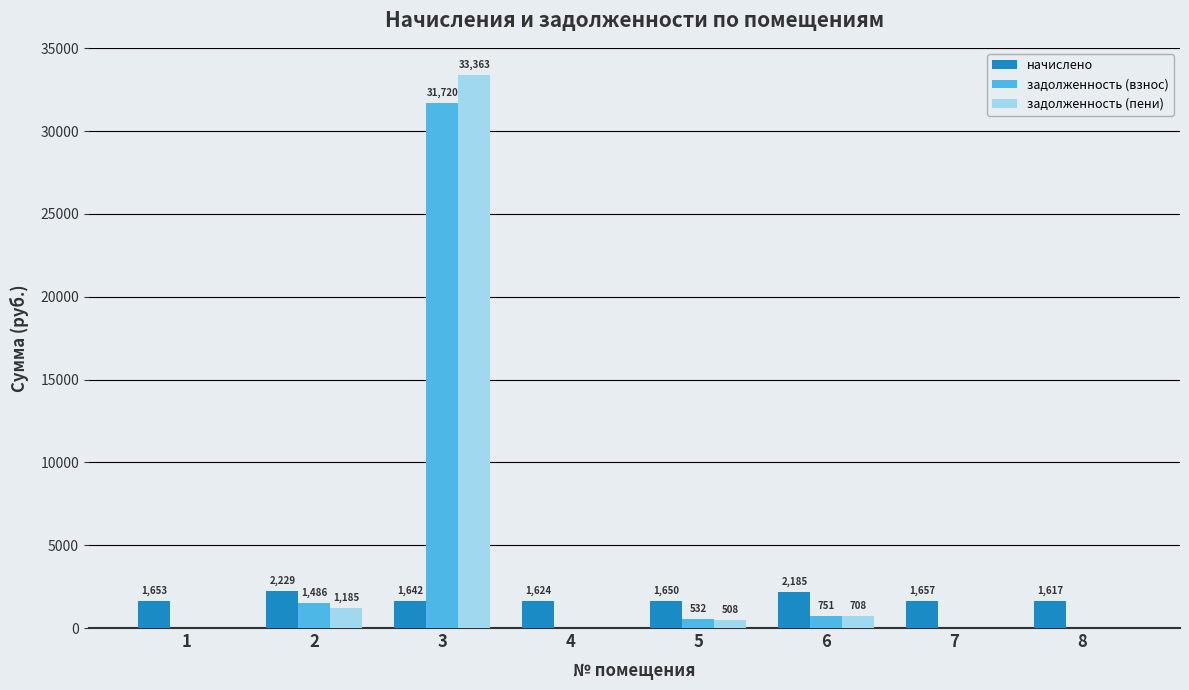

Is the value of начислено at 6 greater than the value of задолженность (взнос) at 8?

Yes